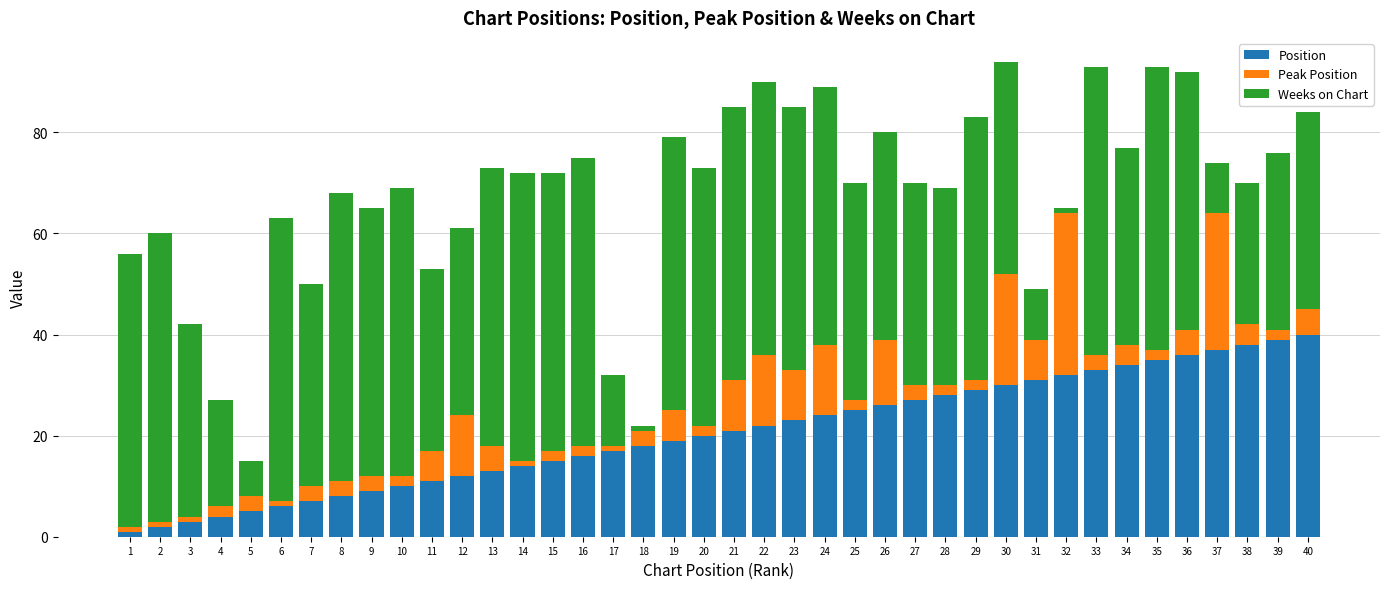

The value of Position at 9 is 14. True or false?

False